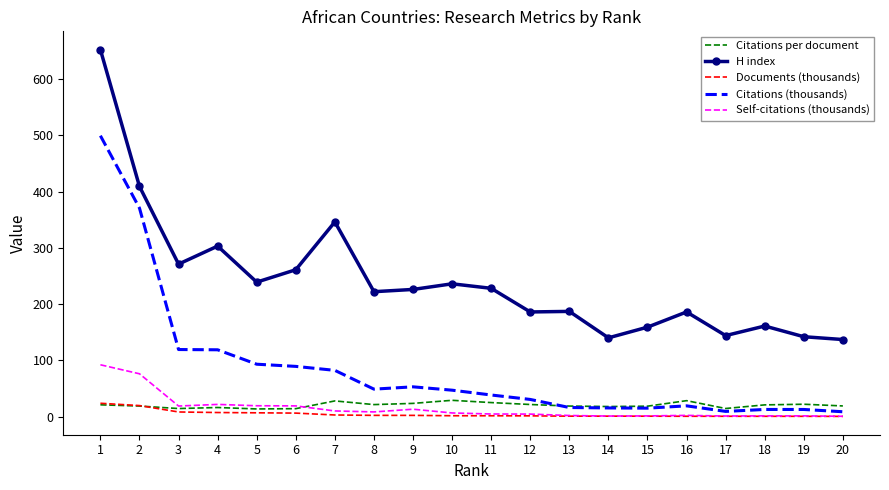

Is it true that H index equals 161.0 at 18?

True